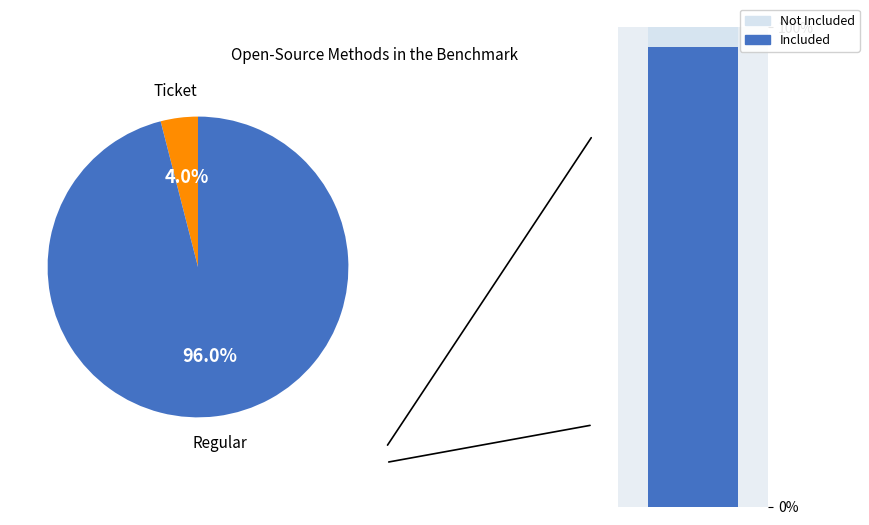

To the nearest percent, what is the difference between the Regular and Ticket slice percentages?

92%